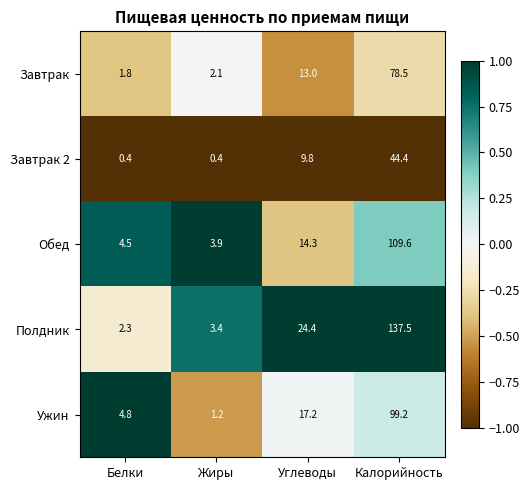

Where is Обед nearest to the value 56?

Углеводы